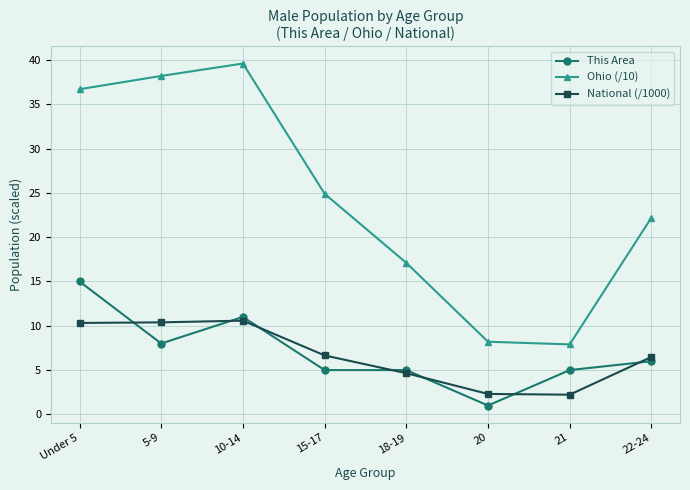

What is the spread (max minus min) of values at 22-24?

16.2